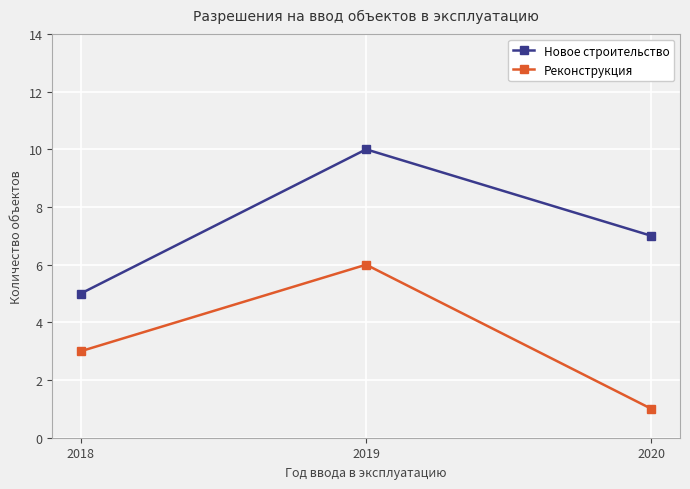

What is the average value of the Реконструкция series?

3